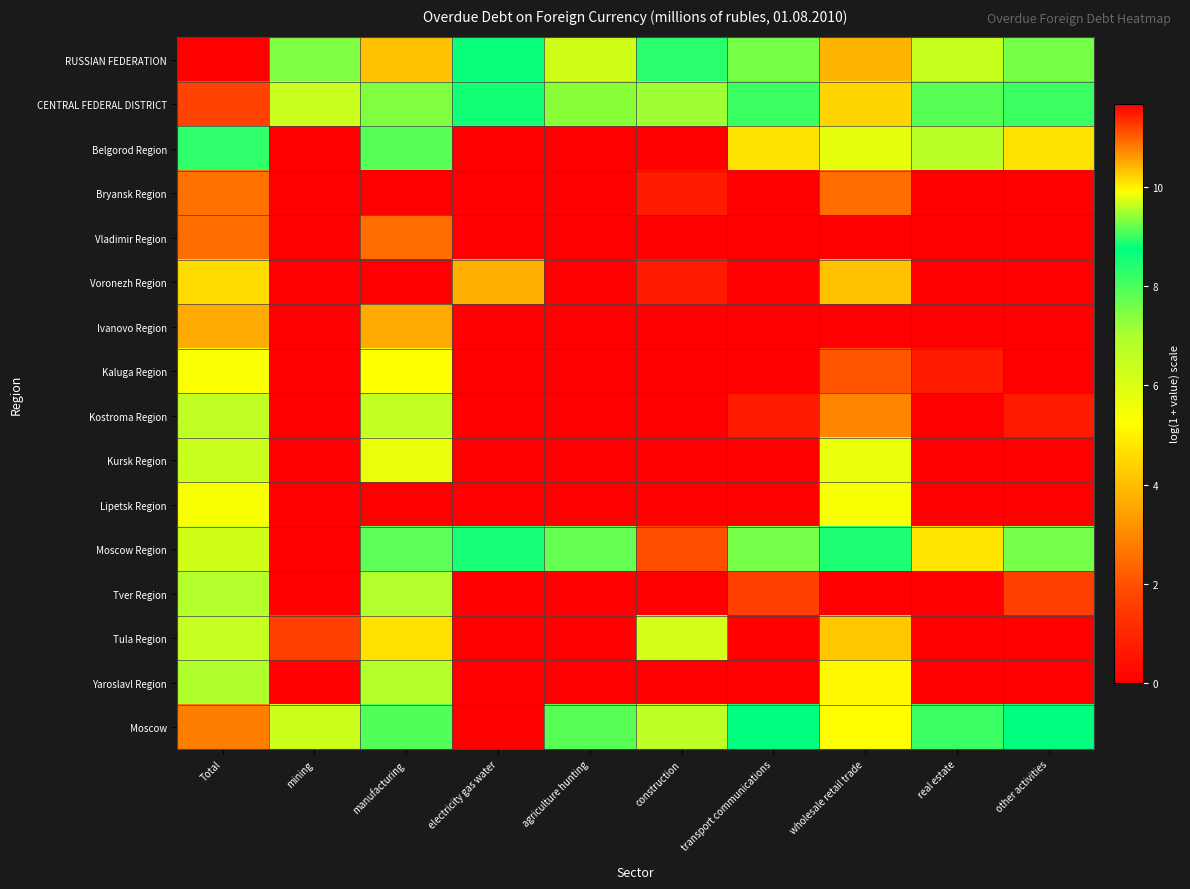

Reading right to left, extract all data points from this chart.

RUSSIAN FEDERATION: other activities=9.3	real estate=9.6	wholesale retail trade=10.4	transport communications=9.3	construction=8.3	agriculture hunting=9.7	electricity gas water=8.7	manufacturing=10.3	mining=7.5	Total=11.7
CENTRAL FEDERAL DISTRICT: other activities=9.0	real estate=9.1	wholesale retail trade=10.2	transport communications=9.0	construction=7.1	agriculture hunting=9.4	electricity gas water=8.5	manufacturing=9.3	mining=6.3	Total=11.2
Belgorod Region: other activities=4.7	real estate=6.7	wholesale retail trade=5.8	transport communications=4.7	construction=0.0	agriculture hunting=0.0	electricity gas water=0.0	manufacturing=7.9	mining=0.0	Total=8.3
Bryansk Region: other activities=0.0	real estate=0.0	wholesale retail trade=2.5	transport communications=0.0	construction=0.7	agriculture hunting=0.0	electricity gas water=0.0	manufacturing=0.0	mining=0.0	Total=2.6
Vladimir Region: other activities=0.0	real estate=0.0	wholesale retail trade=0.0	transport communications=0.0	construction=0.0	agriculture hunting=0.0	electricity gas water=0.0	manufacturing=2.5	mining=0.0	Total=2.5
Voronezh Region: other activities=0.0	real estate=0.0	wholesale retail trade=4.1	transport communications=0.0	construction=0.7	agriculture hunting=0.0	electricity gas water=3.7	manufacturing=0.0	mining=0.0	Total=4.6
Ivanovo Region: other activities=0.0	real estate=0.0	wholesale retail trade=0.0	transport communications=0.0	construction=0.0	agriculture hunting=0.0	electricity gas water=0.0	manufacturing=3.6	mining=0.0	Total=3.6
Kaluga Region: other activities=0.0	real estate=0.7	wholesale retail trade=2.1	transport communications=0.0	construction=0.0	agriculture hunting=0.0	electricity gas water=0.0	manufacturing=5.3	mining=0.0	Total=5.3
Kostroma Region: other activities=0.7	real estate=0.0	wholesale retail trade=2.9	transport communications=0.7	construction=0.0	agriculture hunting=0.0	electricity gas water=0.0	manufacturing=6.6	mining=0.0	Total=6.6
Kursk Region: other activities=0.0	real estate=0.0	wholesale retail trade=5.7	transport communications=0.0	construction=0.0	agriculture hunting=0.0	electricity gas water=0.0	manufacturing=5.7	mining=0.0	Total=6.4
Lipetsk Region: other activities=0.0	real estate=0.0	wholesale retail trade=5.4	transport communications=0.0	construction=0.0	agriculture hunting=0.0	electricity gas water=0.0	manufacturing=0.0	mining=0.0	Total=5.4
Moscow Region: other activities=7.5	real estate=4.8	wholesale retail trade=8.5	transport communications=7.5	construction=1.9	agriculture hunting=7.7	electricity gas water=8.5	manufacturing=7.8	mining=0.0	Total=9.7
Tver Region: other activities=1.6	real estate=0.0	wholesale retail trade=0.0	transport communications=1.6	construction=0.0	agriculture hunting=0.0	electricity gas water=0.0	manufacturing=6.9	mining=0.0	Total=6.9
Tula Region: other activities=0.0	real estate=0.0	wholesale retail trade=4.2	transport communications=0.0	construction=6.2	agriculture hunting=0.0	electricity gas water=0.0	manufacturing=4.7	mining=1.6	Total=6.5
Yaroslavl Region: other activities=0.0	real estate=0.0	wholesale retail trade=5.1	transport communications=0.0	construction=0.0	agriculture hunting=0.0	electricity gas water=0.0	manufacturing=6.8	mining=0.0	Total=7.0
Moscow: other activities=8.7	real estate=9.0	wholesale retail trade=9.9	transport communications=8.7	construction=6.7	agriculture hunting=9.2	electricity gas water=0.0	manufacturing=7.9	mining=6.3	Total=10.8